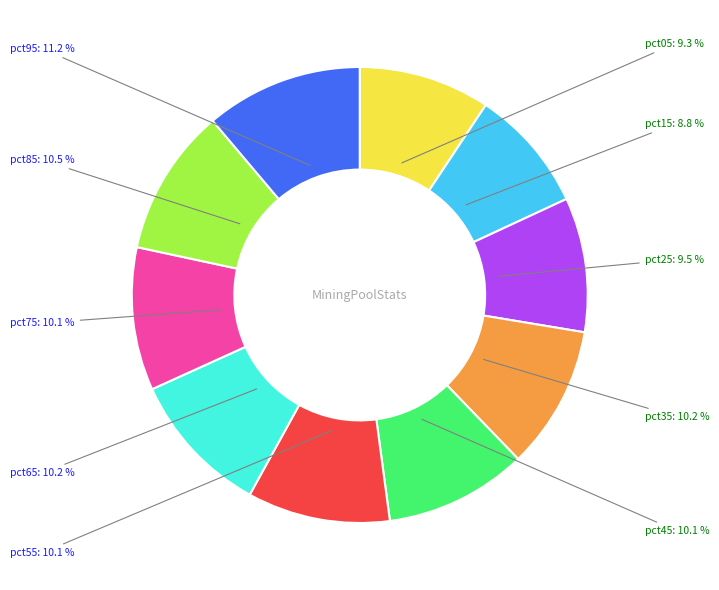

True or false: pct45 accounts for 10% of the total.

True